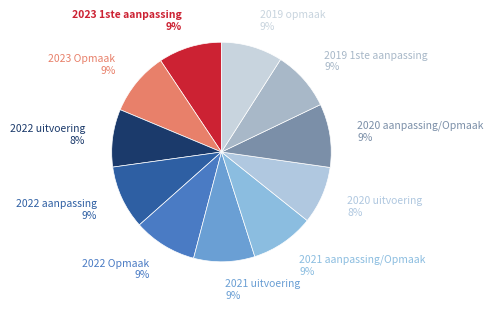

Do 2023 Opmaak and 2019 opmaak together represent more than half of the pie?

No